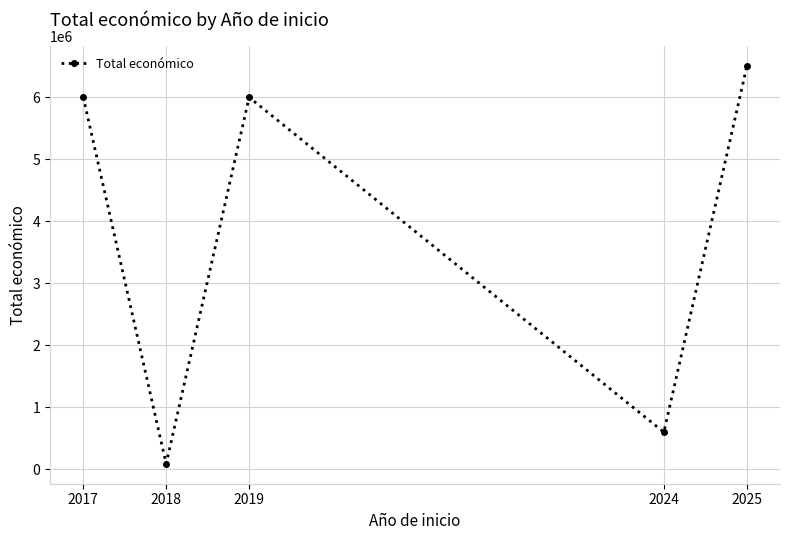

What is the minimum value shown in the chart?

90474